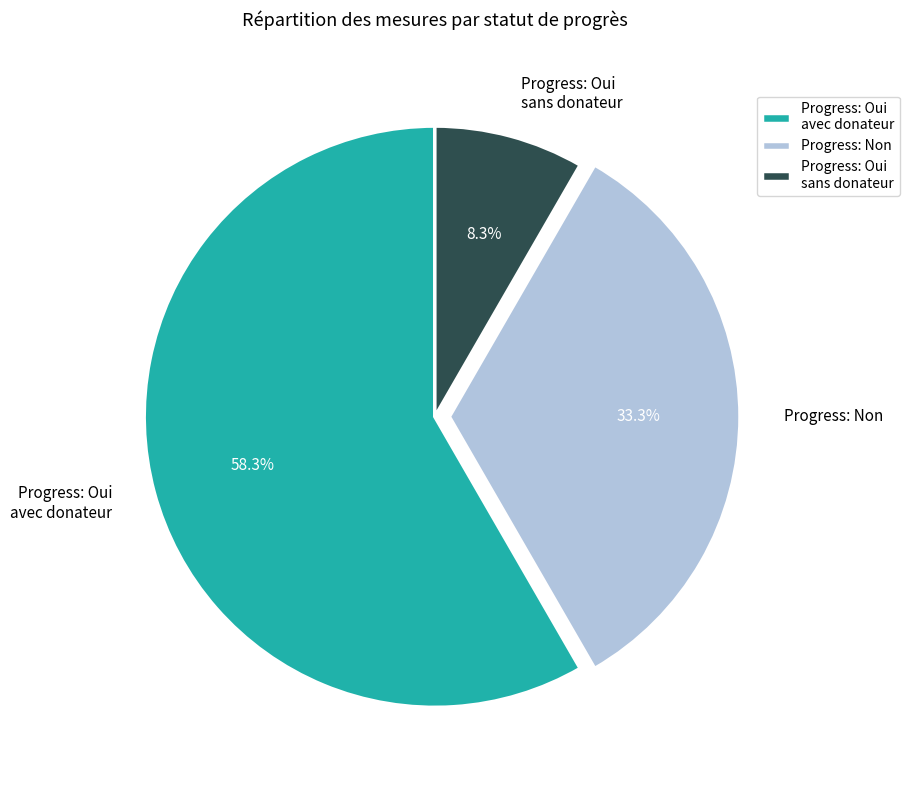

Which category accounts for the majority?

Progress: Oui avec donateur